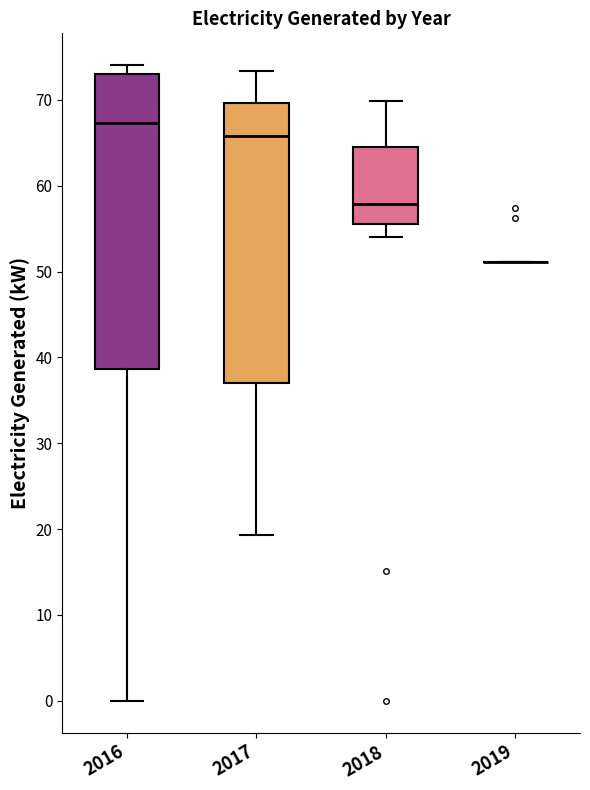

Reading left to right, read every box against the y-axis: the position of its median line, the range the box covers, and the ends of its whiskers. The values are not printed on the chart, so give them approximately, as read against the axis.

2016: median 67, box 39 to 73, whiskers 0 to 74
2017: median 66, box 37 to 70, whiskers 19 to 73
2018: median 58, box 55 to 64, whiskers 54 to 70
2019: box collapsed to a line at 51, whiskers 51 to 51